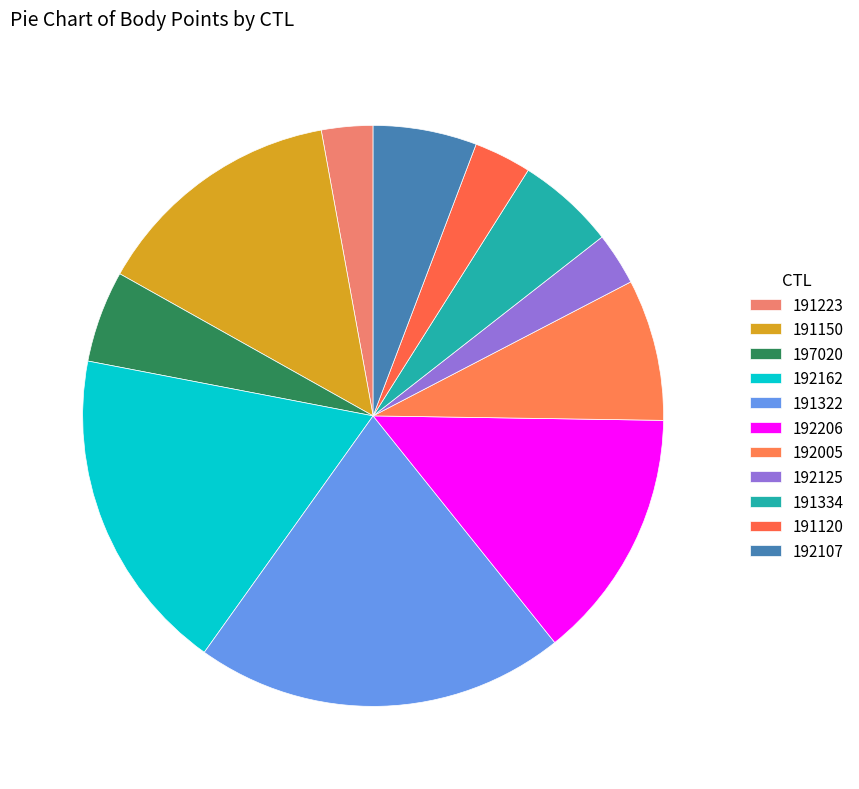

To the nearest percent, what is the combined percentage of 191150 and 197020?

19%